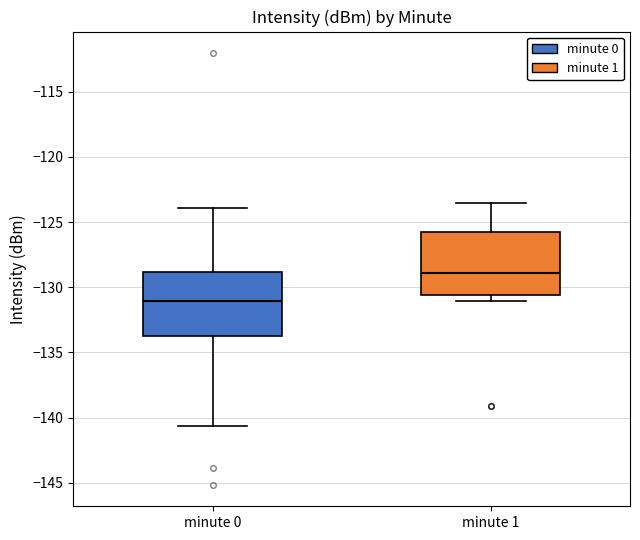

Which box's median line is the highest?

minute 1